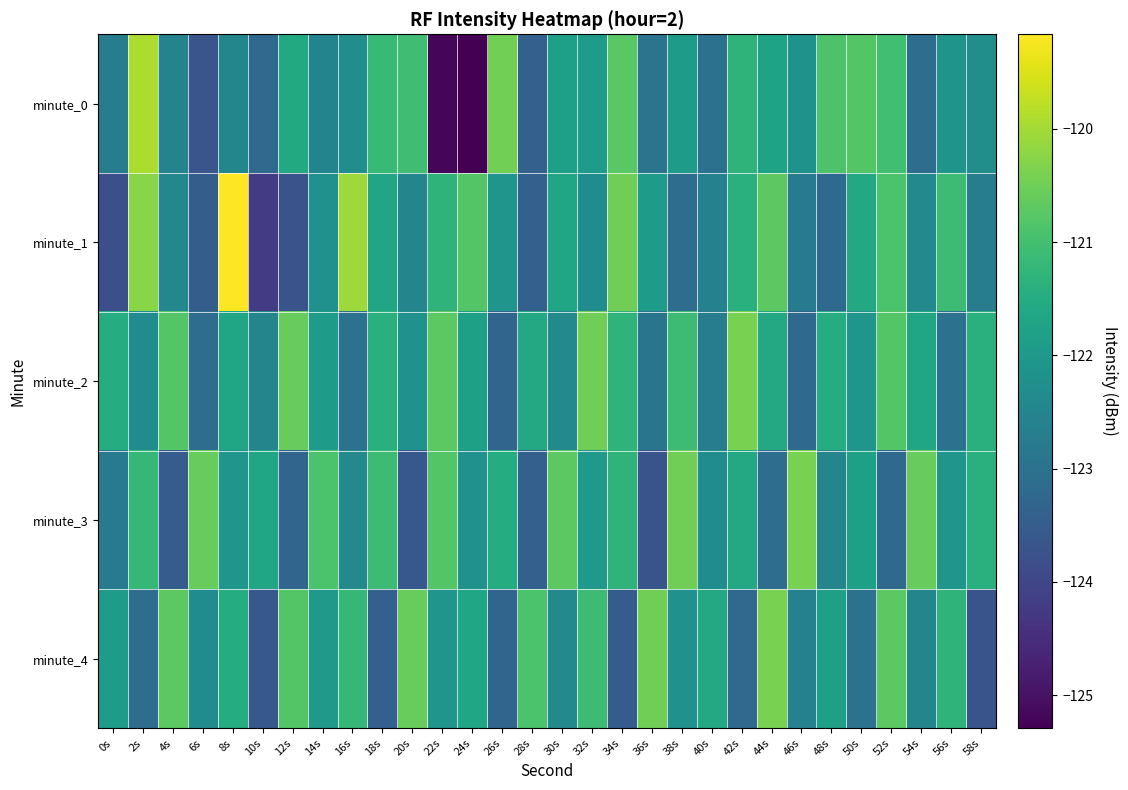

Which series has the largest range (max minus min)?

minute_0